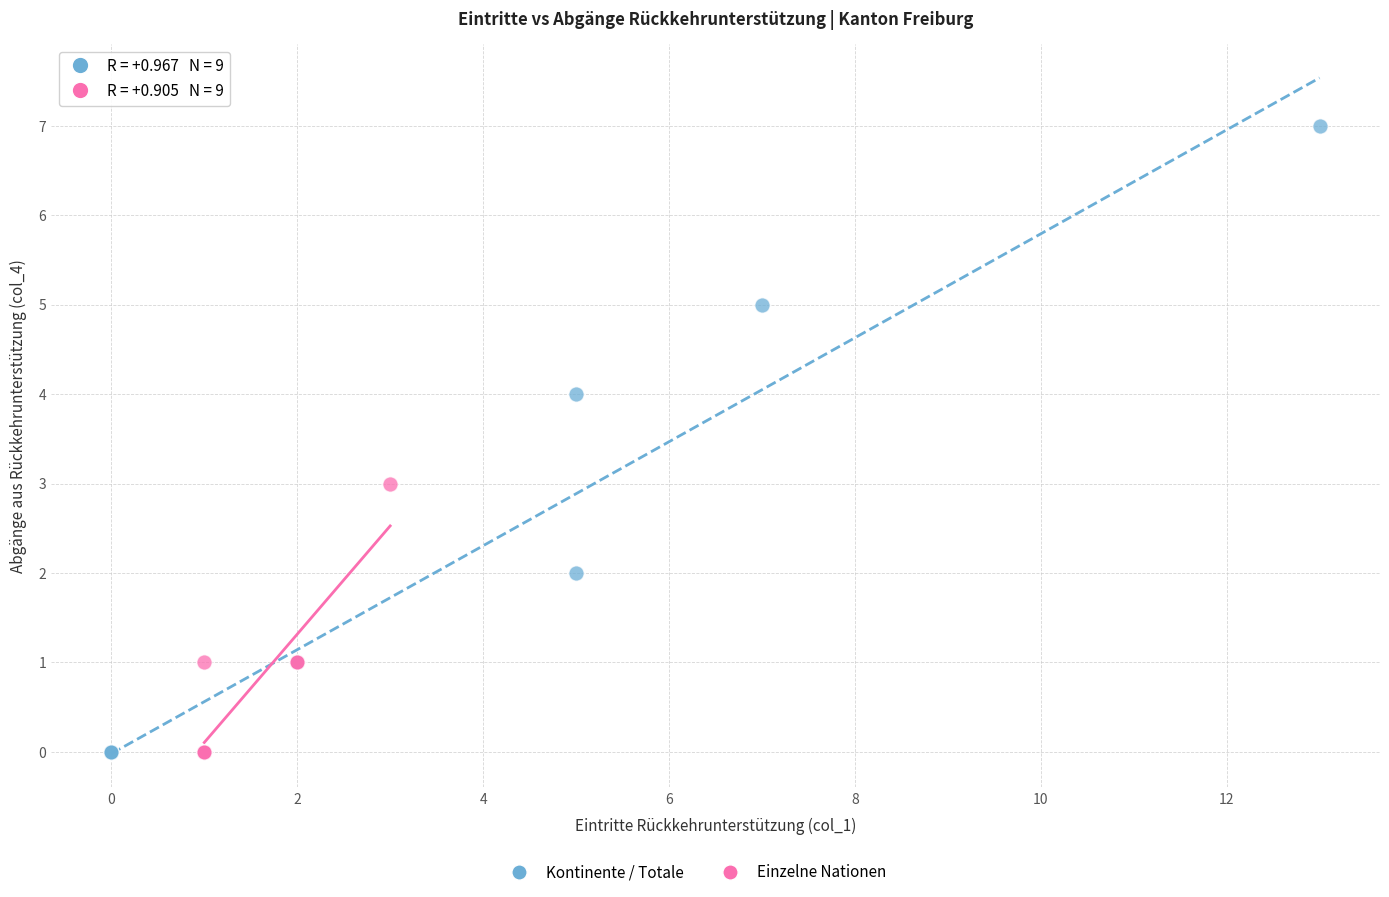

Which series has the widest spread of Y values?

Kontinente / Totale